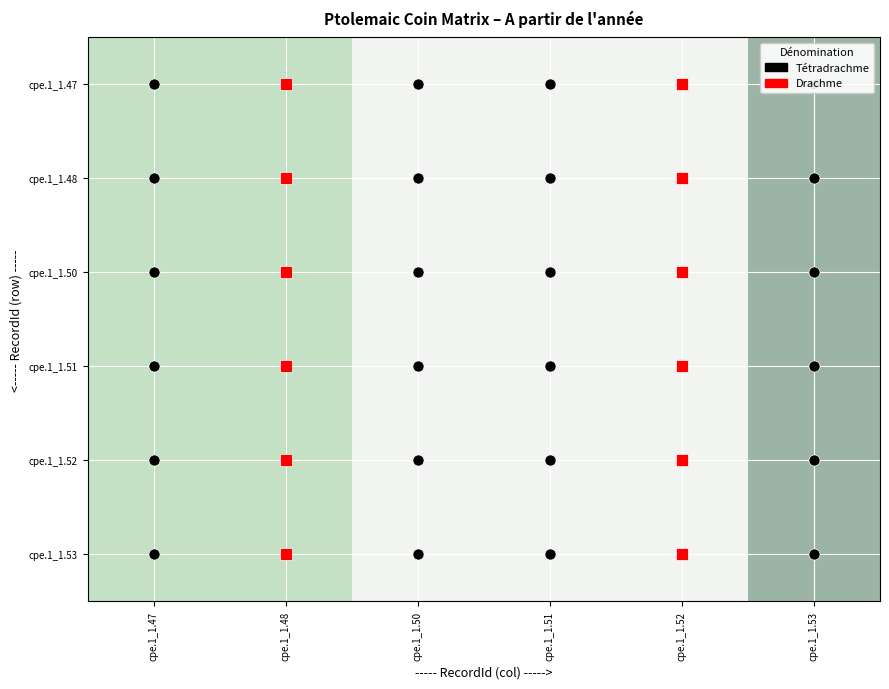

At which category is the sum across all series the highest?

cpe.1_1.53